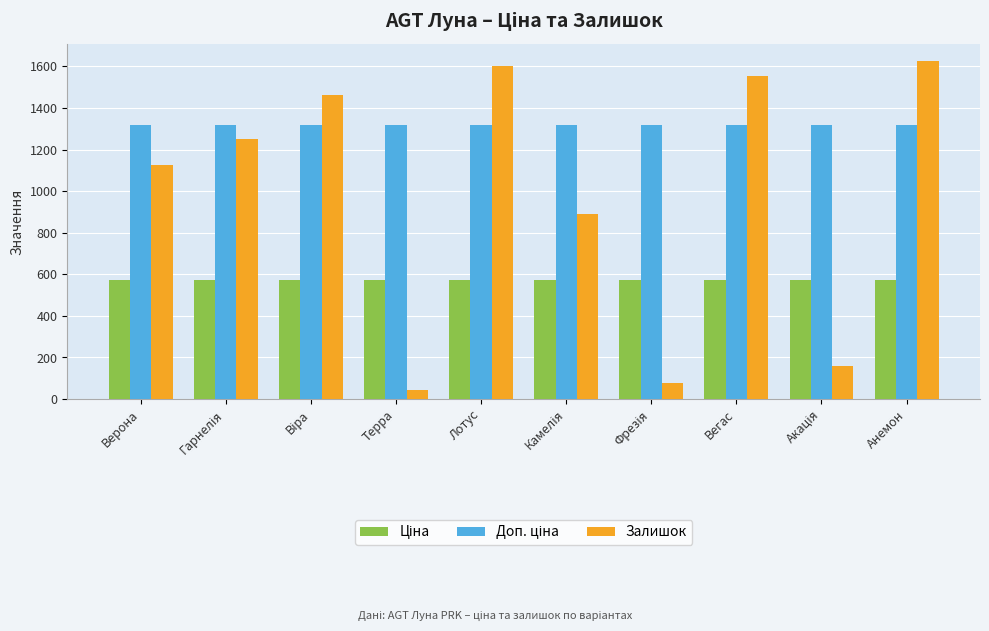

How many groups of bars are there?

10